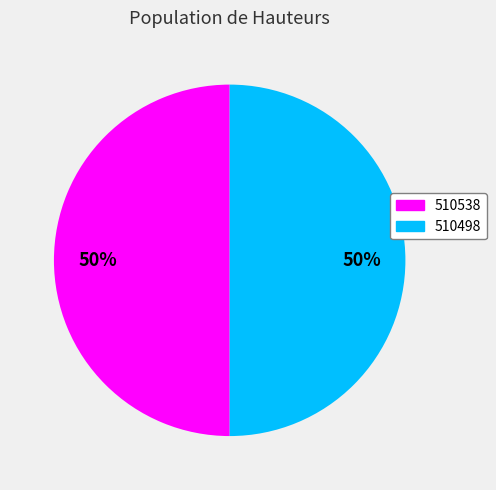

To the nearest percent, what portion does 510538 represent?

50%